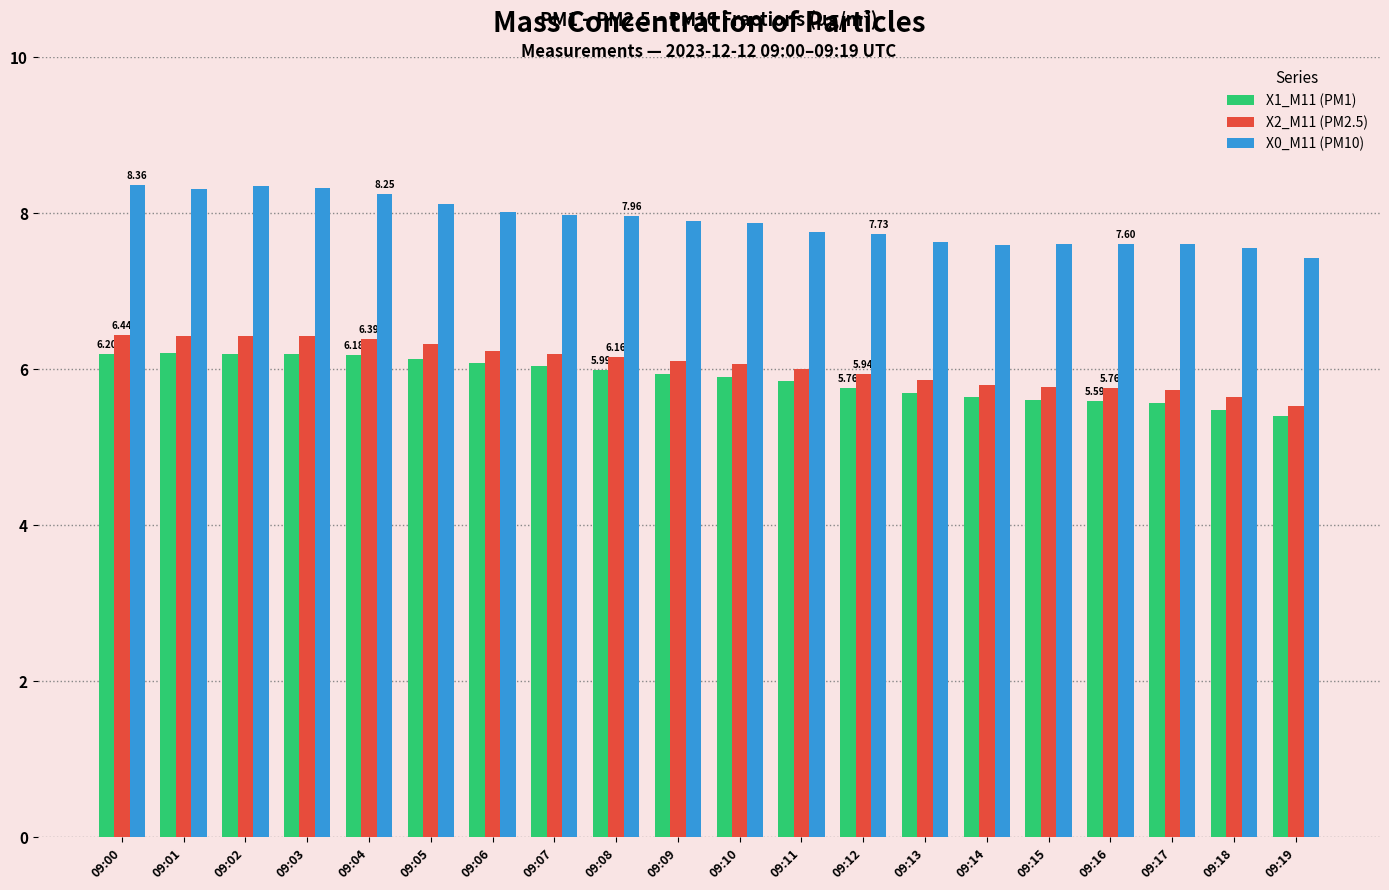

The value of X1_M11 (PM1) at 09:01 is 8.1. True or false?

False